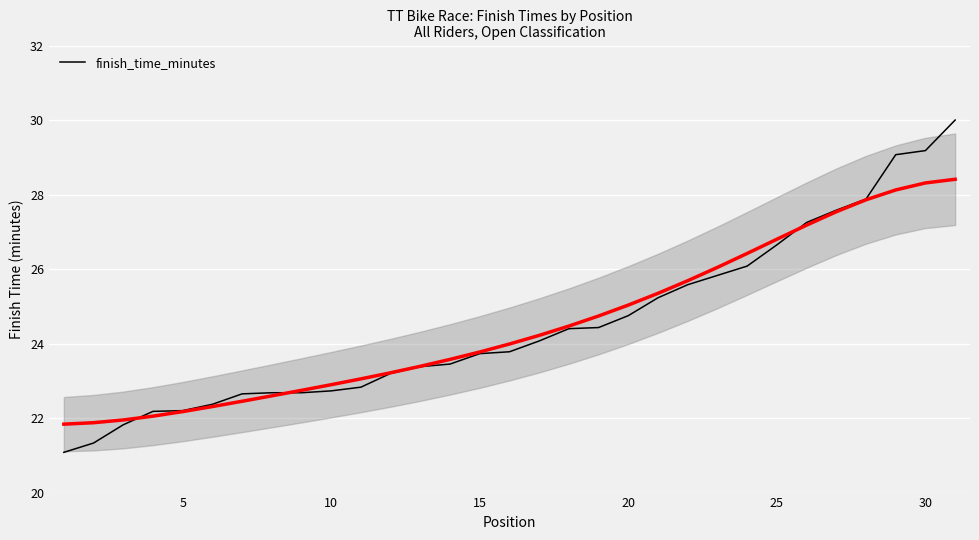

True or false: finish_time_minutes has a value of 38.5 at 5.

False